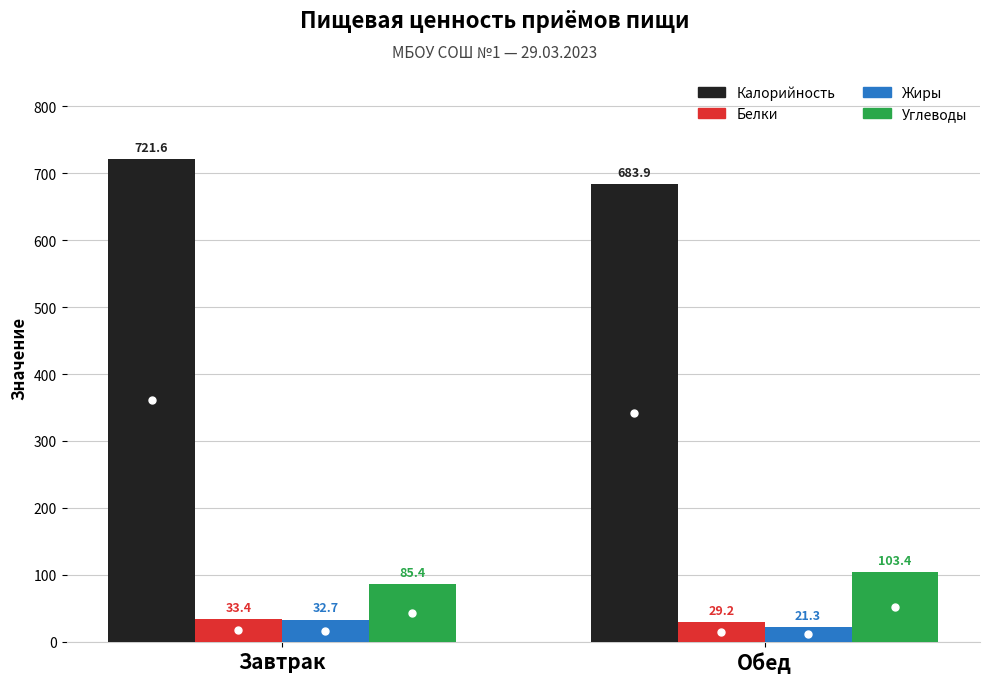

Read the Жиры value at Обед.

21.3